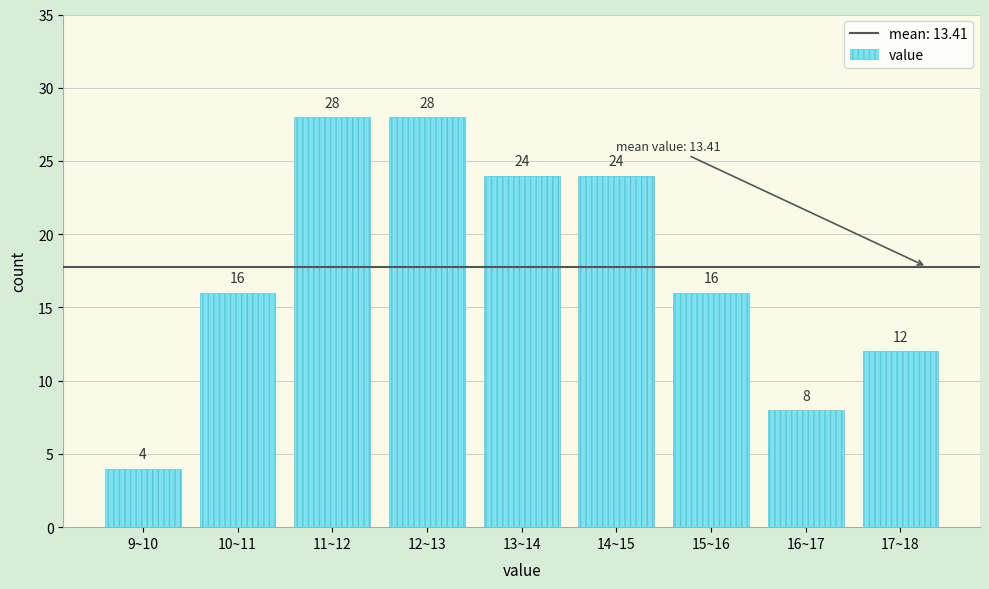

Reading left to right, what are all the values shown in this chart?

9~10=4	10~11=16	11~12=28	12~13=28	13~14=24	14~15=24	15~16=16	16~17=8	17~18=12